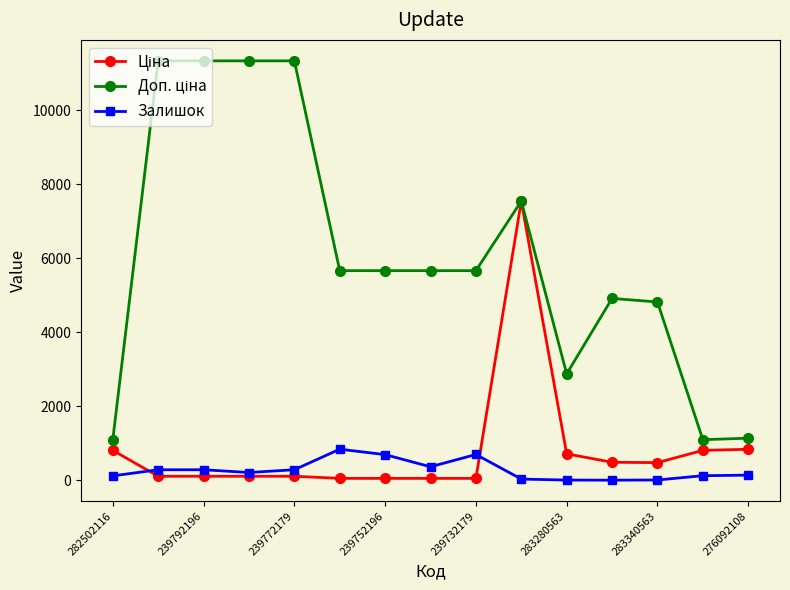

At how many categories does at least one series exceed 10455?

4